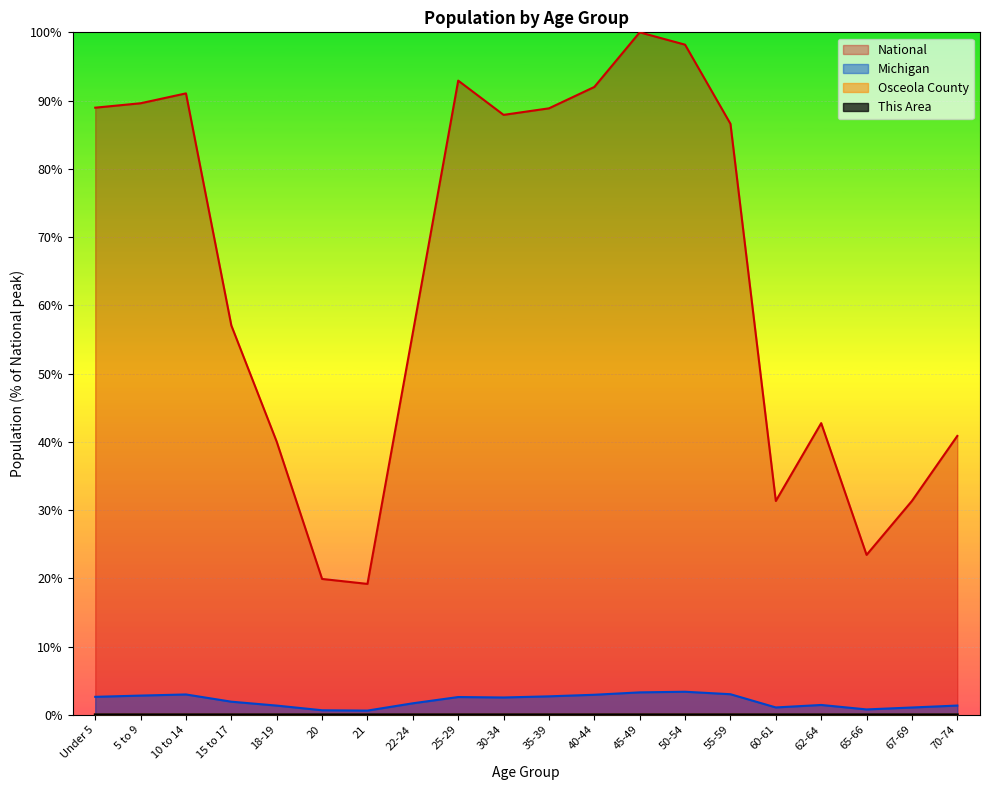

What is the sum of the National values at 50-54 and 25-29?

191.1